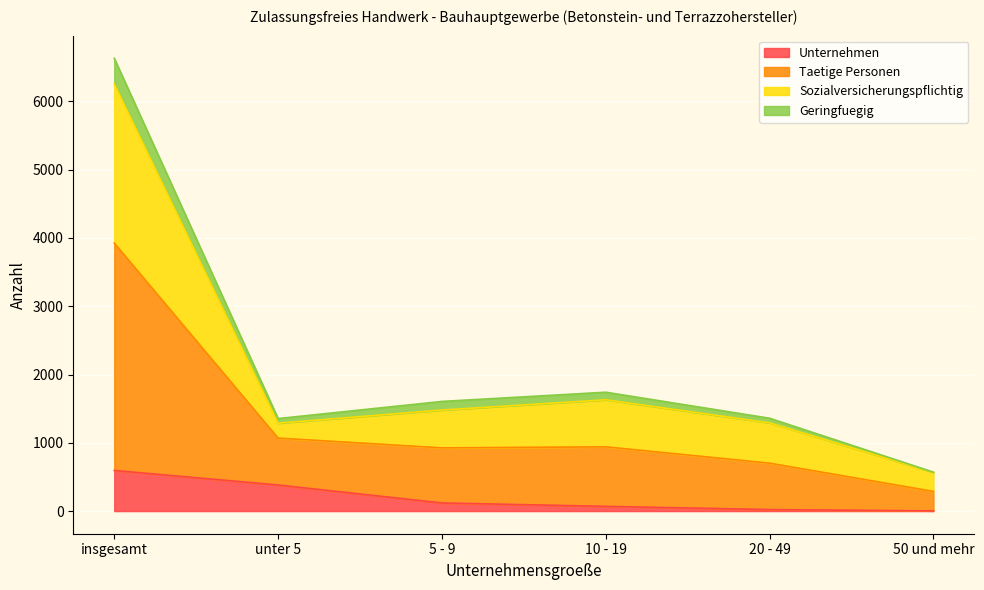

At which category is the sum across all series the highest?

insgesamt